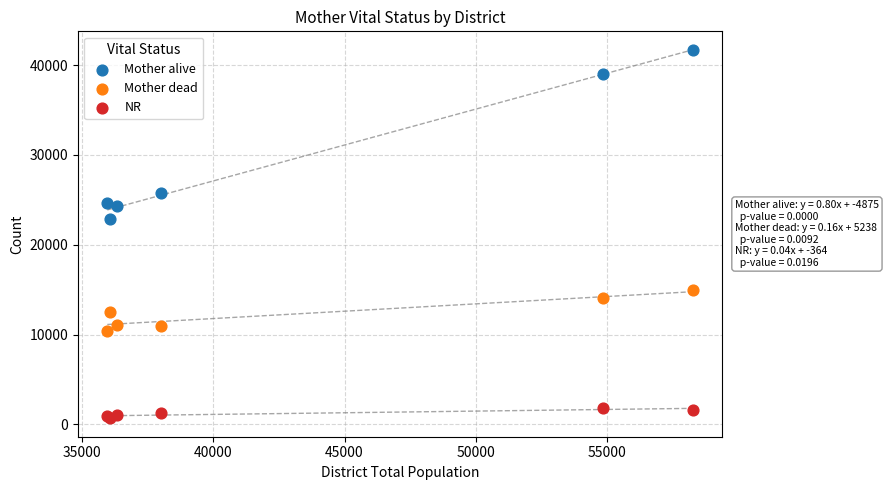

Which series contains the highest Y value?

Mother alive